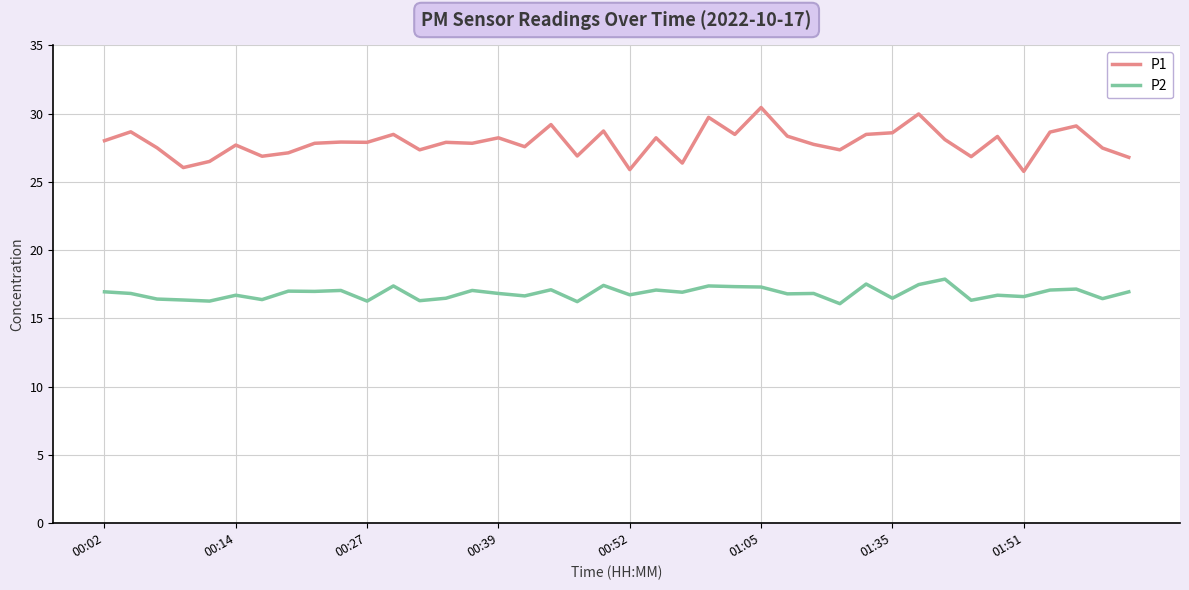

Which series has the widest spread of values?

P1